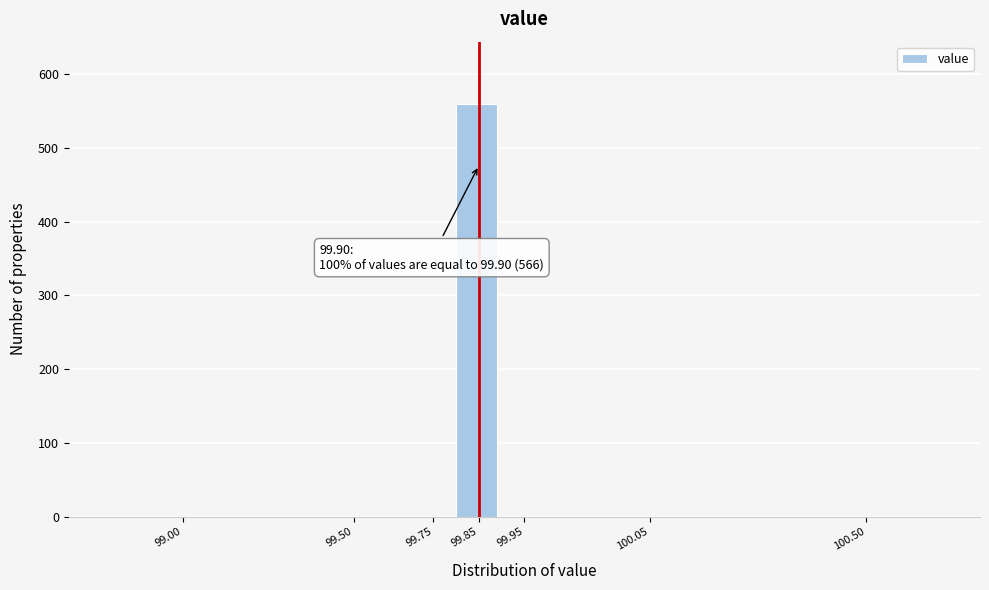

Reading left to right, extract all data points from this chart.

99.00=0	99.50=0	99.75=0	99.85=560	99.95=0	100.05=0	100.50=0